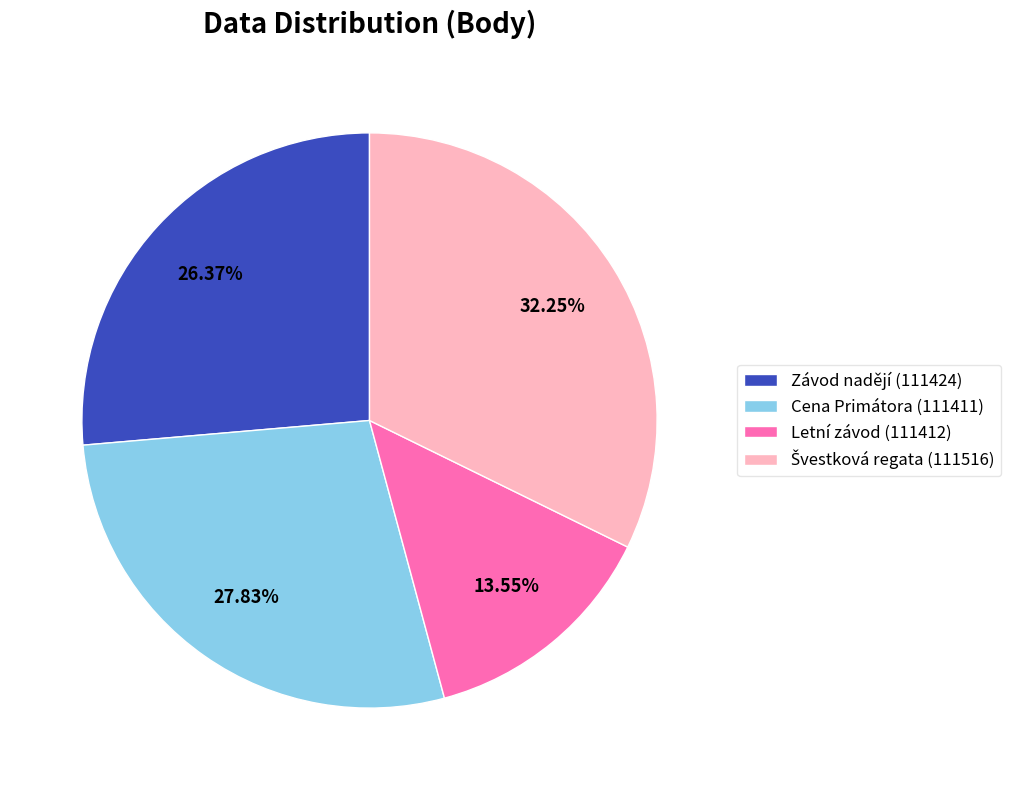

Is there any slice that represents more than half of the pie?

No